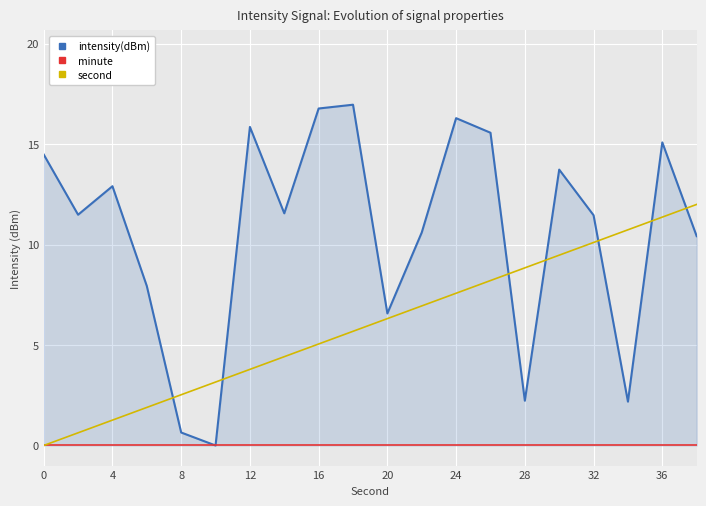

Which series ends up on top after the final intersection of intensity(dBm) and second?

second